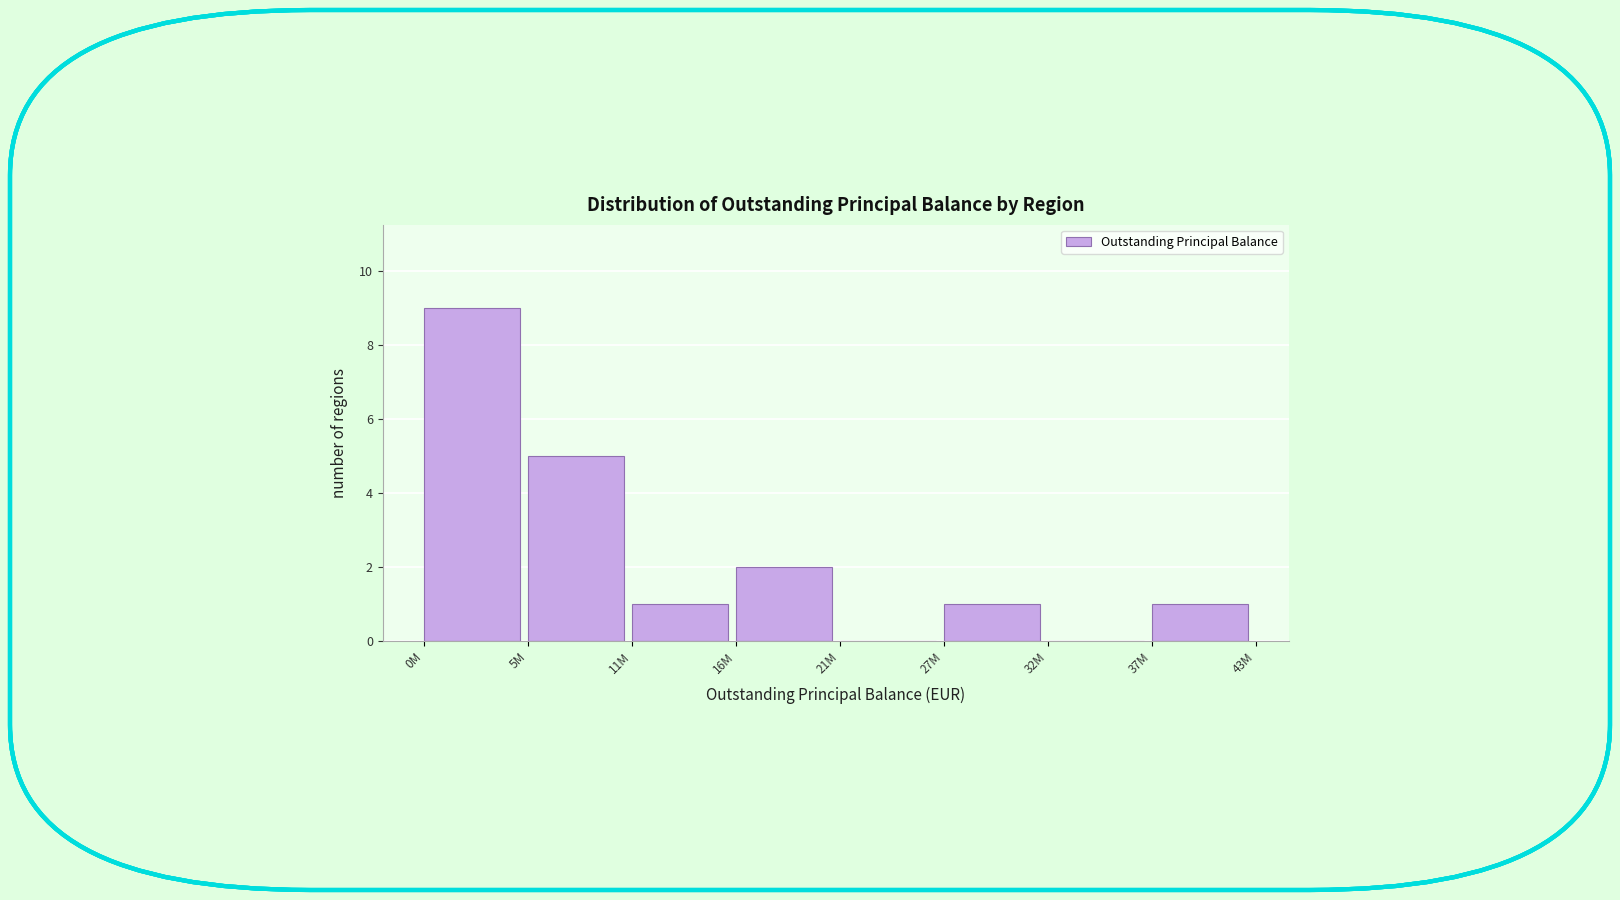

Reading left to right, list all the values displayed in this chart.

0M=9	5M=5	11M=1	16M=2	21M=0	27M=1	32M=0	37M=1